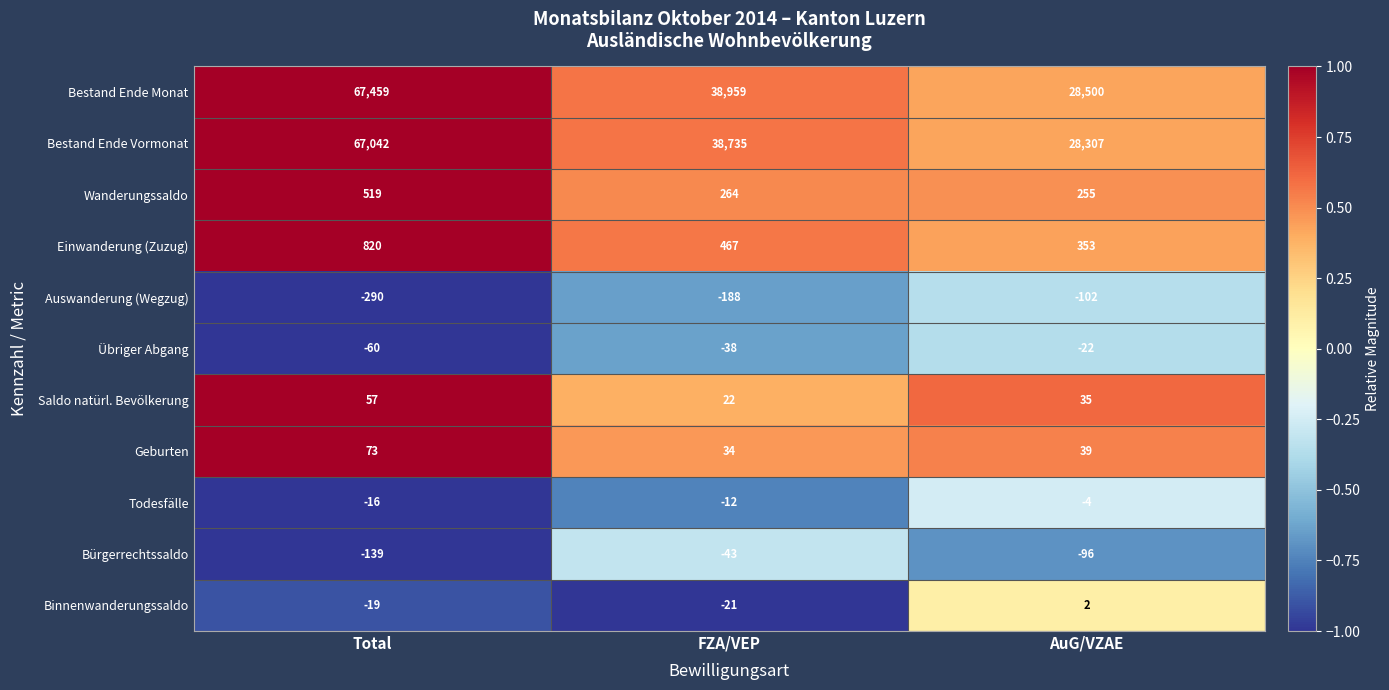

Which series has the widest spread of values?

Bestand Ende Monat